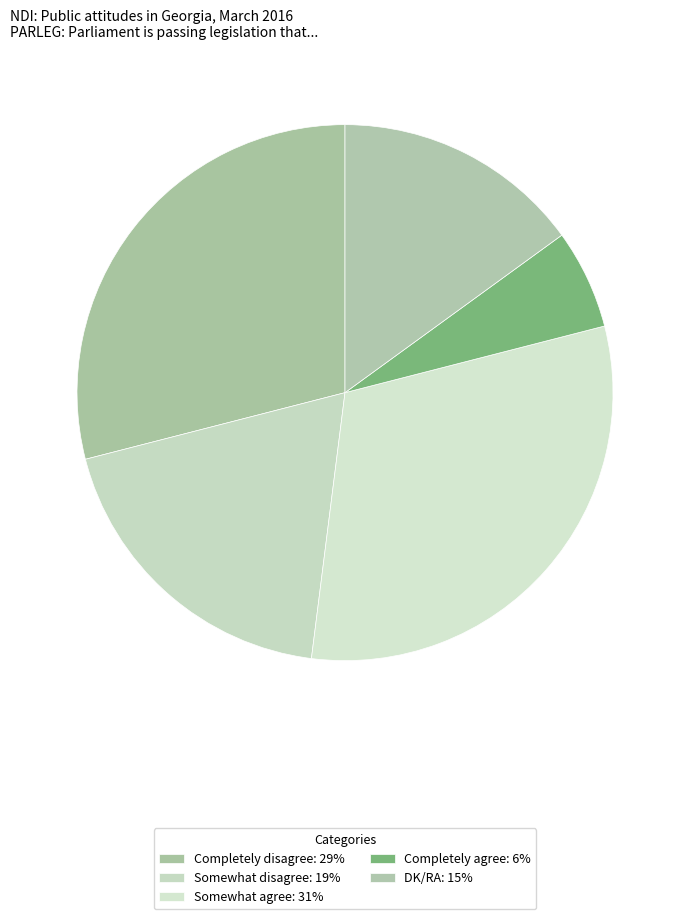

Count the number of slices in the pie.

5